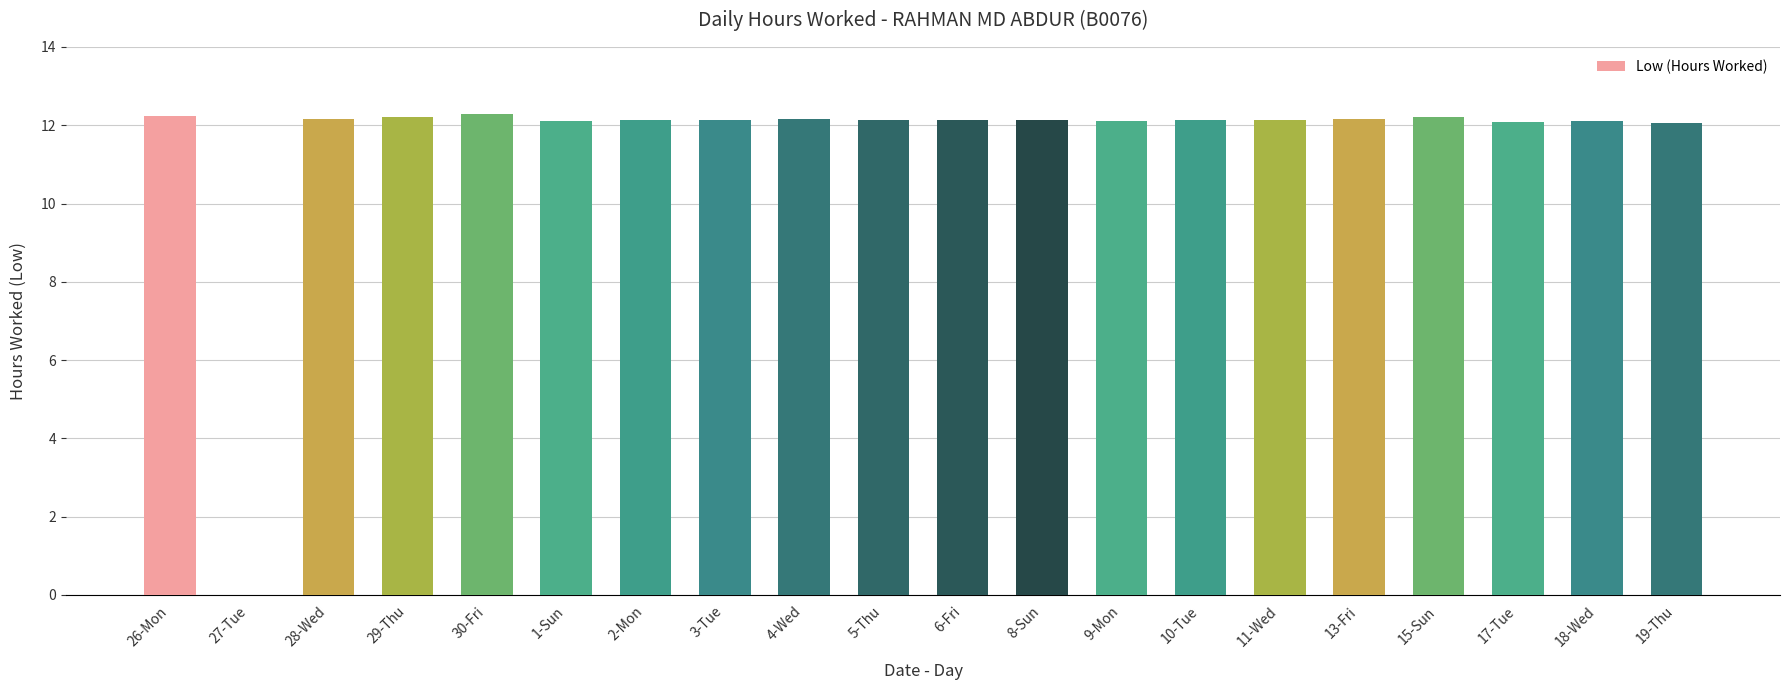

What is the maximum value shown in the chart?

12.3